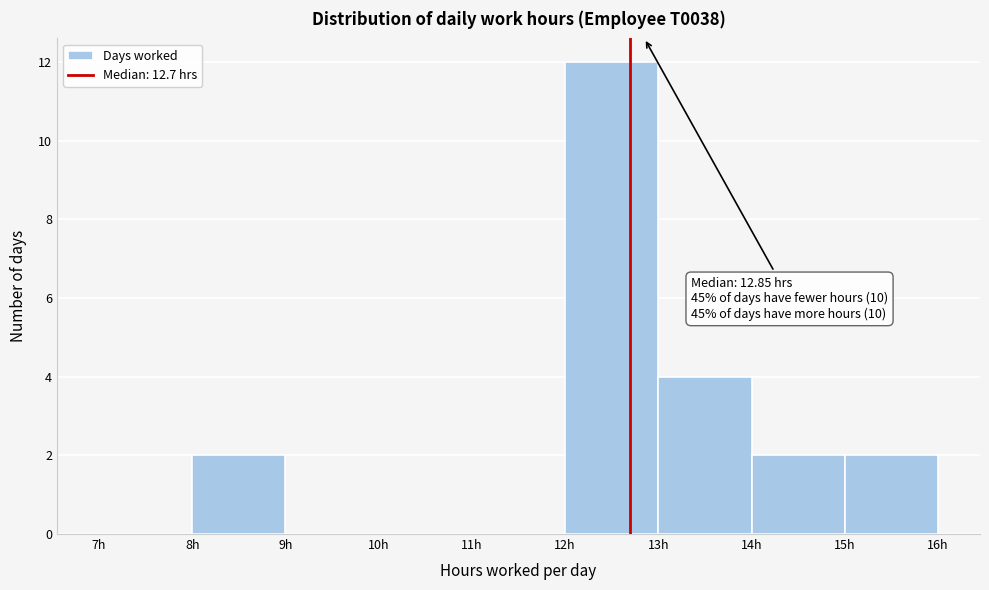

Which range on the x-axis has the tallest bar?

12 to 13